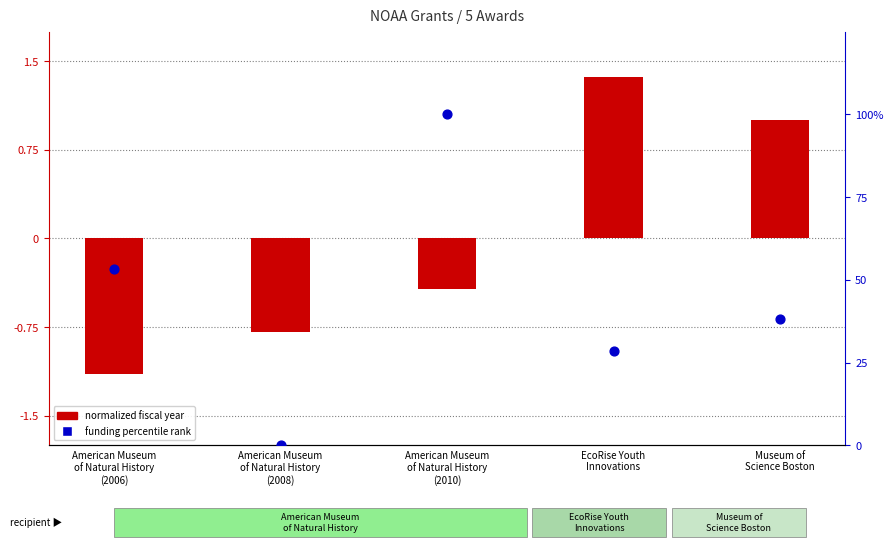

Which series contains the highest Y value?

funding percentile rank